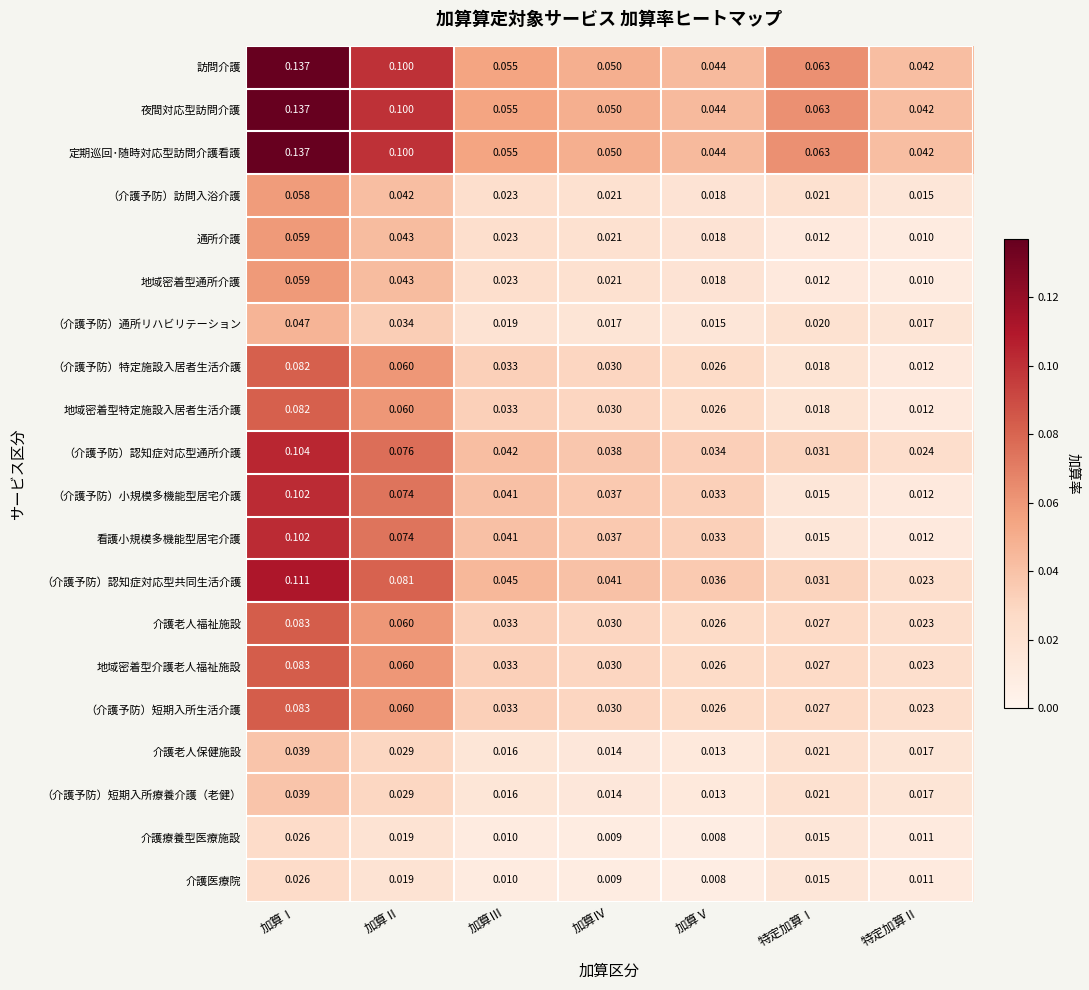

At which category is the sum across all series the highest?

加算Ⅰ